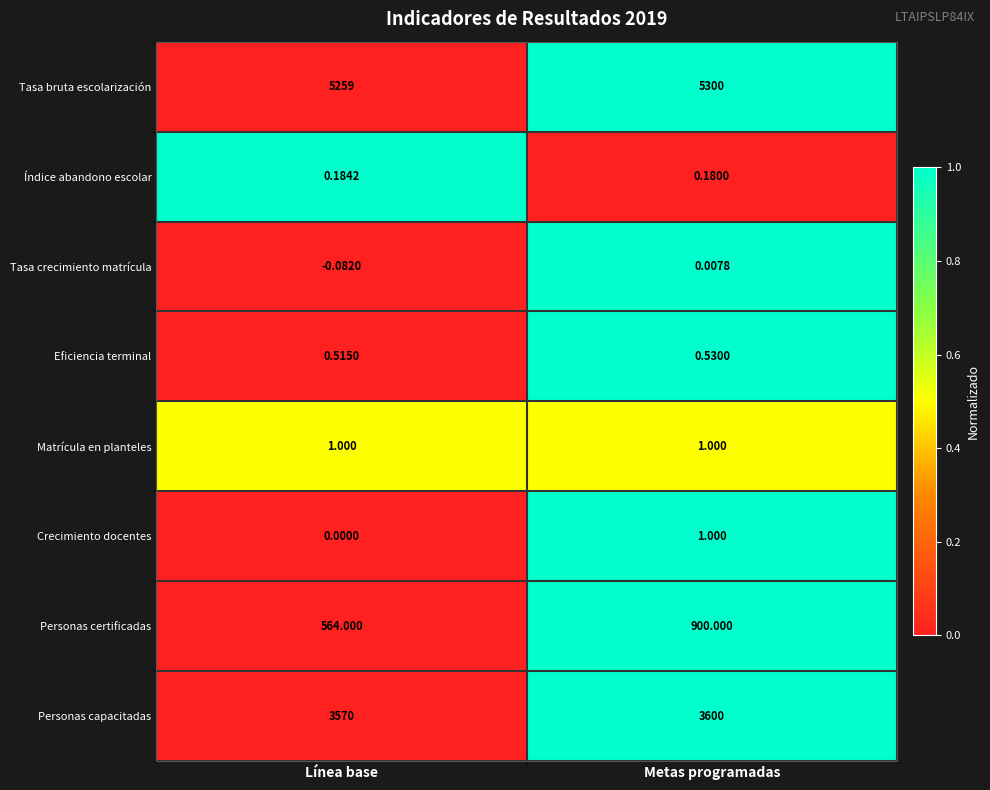

At which label is Personas certificadas closest to 732?

Línea base